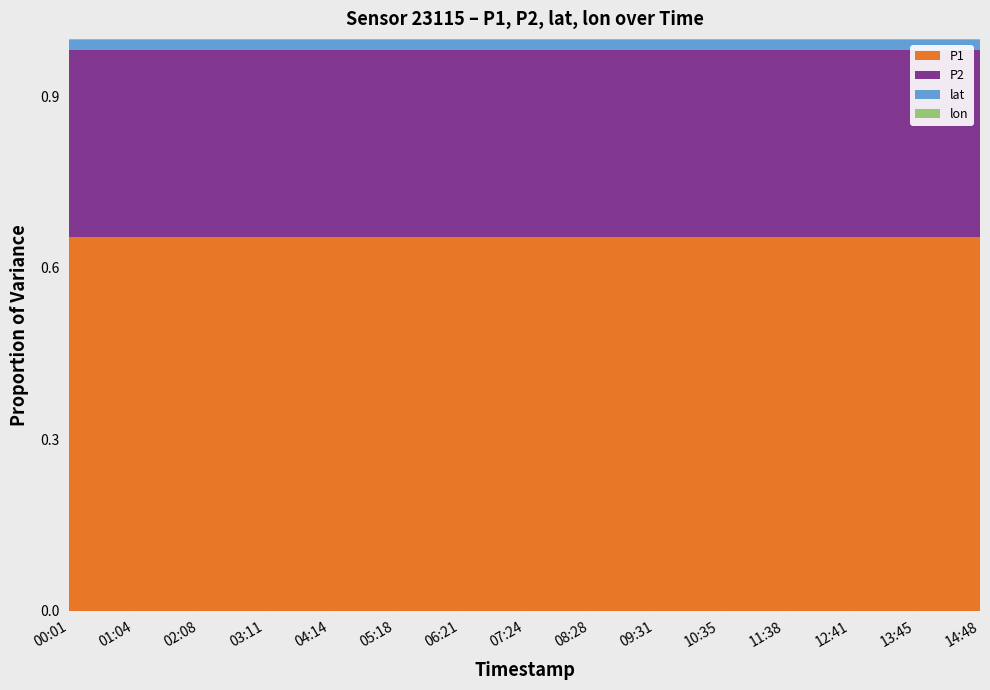

Reading left to right, extract all data points from this chart.

P1: 00:01=1999.9	01:04=1999.9	02:08=1999.9	03:11=1999.9	04:14=1999.9	05:18=1999.9	06:21=1999.9	07:24=1999.9	08:28=1999.9	09:31=1999.9	10:35=1999.9	11:38=1999.9	12:41=1999.9	13:45=1999.9	14:48=1999.9
P2: 00:01=999.9	01:04=999.9	02:08=999.9	03:11=999.9	04:14=999.9	05:18=999.9	06:21=999.9	07:24=999.9	08:28=999.9	09:31=999.9	10:35=999.9	11:38=999.9	12:41=999.9	13:45=999.9	14:48=999.9
lat: 00:01=52.1	01:04=52.1	02:08=52.1	03:11=52.1	04:14=52.1	05:18=52.1	06:21=52.1	07:24=52.1	08:28=52.1	09:31=52.1	10:35=52.1	11:38=52.1	12:41=52.1	13:45=52.1	14:48=52.1
lon: 00:01=5.1	01:04=5.1	02:08=5.1	03:11=5.1	04:14=5.1	05:18=5.1	06:21=5.1	07:24=5.1	08:28=5.1	09:31=5.1	10:35=5.1	11:38=5.1	12:41=5.1	13:45=5.1	14:48=5.1